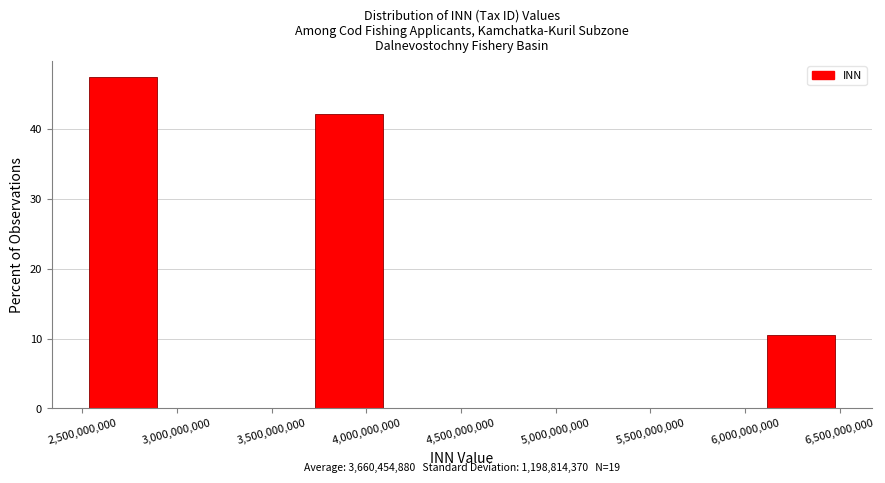

Over which range of the x-axis is the bar tallest?

2550000000 to 2950000000